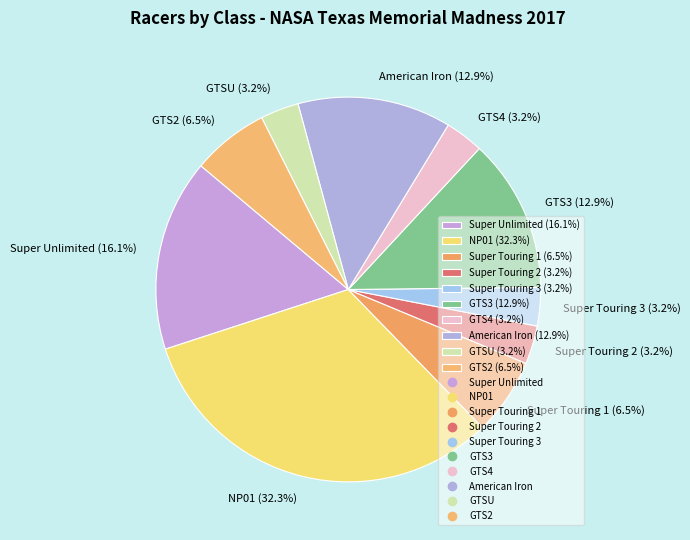

How many segments does this pie chart have?

10